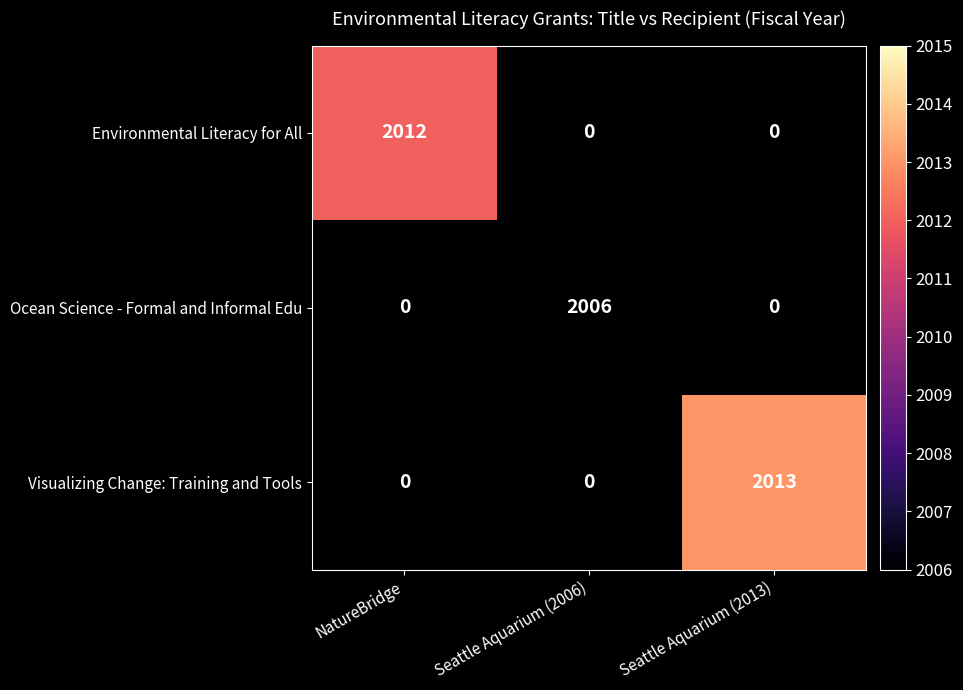

Between NatureBridge and Seattle Aquarium (2006), which series saw the biggest shift?

Environmental Literacy for All